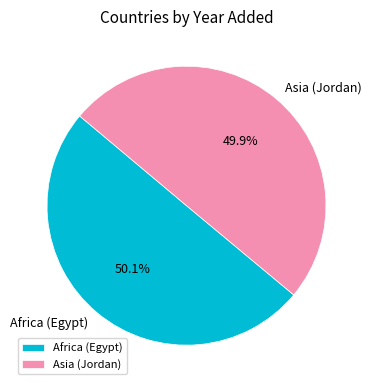

Approximately how many times larger is the value at Asia (Jordan) compared to Africa (Egypt)?

1.0